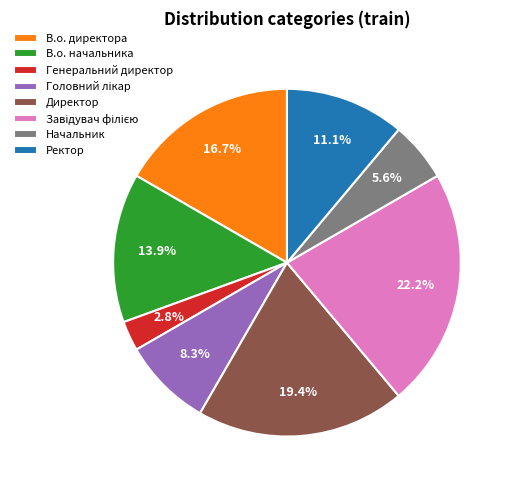

Between Ректор and В.о. начальника, which is larger?

В.о. начальника